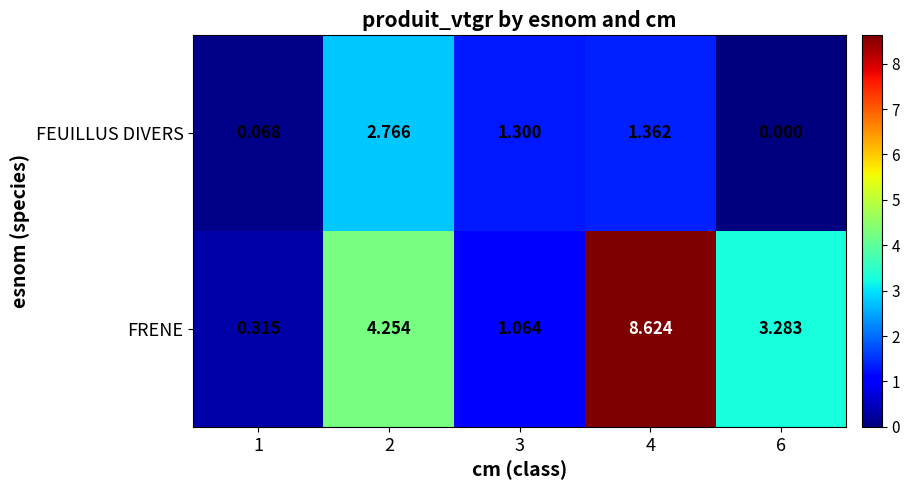

List the series in order of their peak value, lowest first.

FEUILLUS DIVERS, FRENE